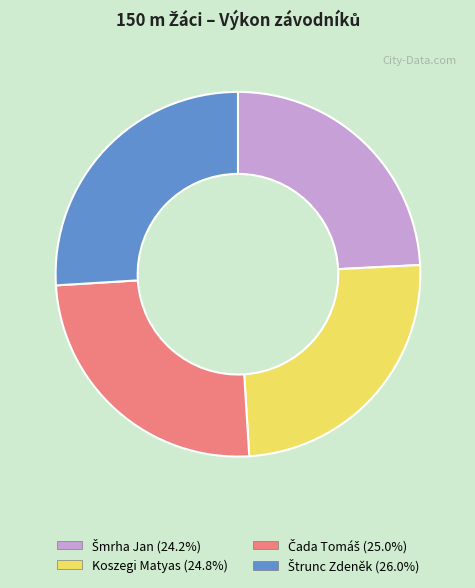

Is there a majority slice in this chart?

No